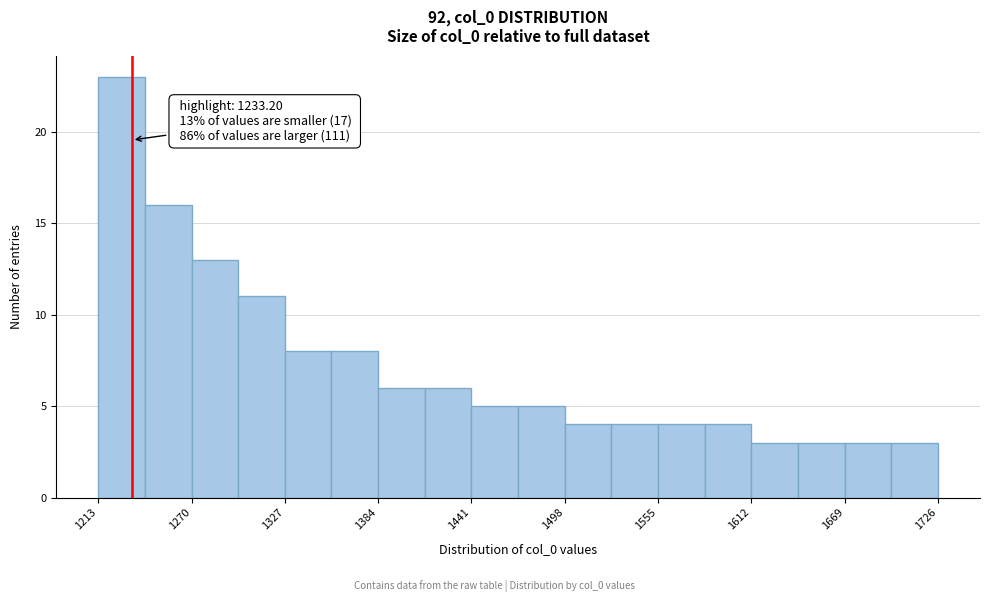

Read against the x-axis, roughly where is the centre of the tallest bar?

1230